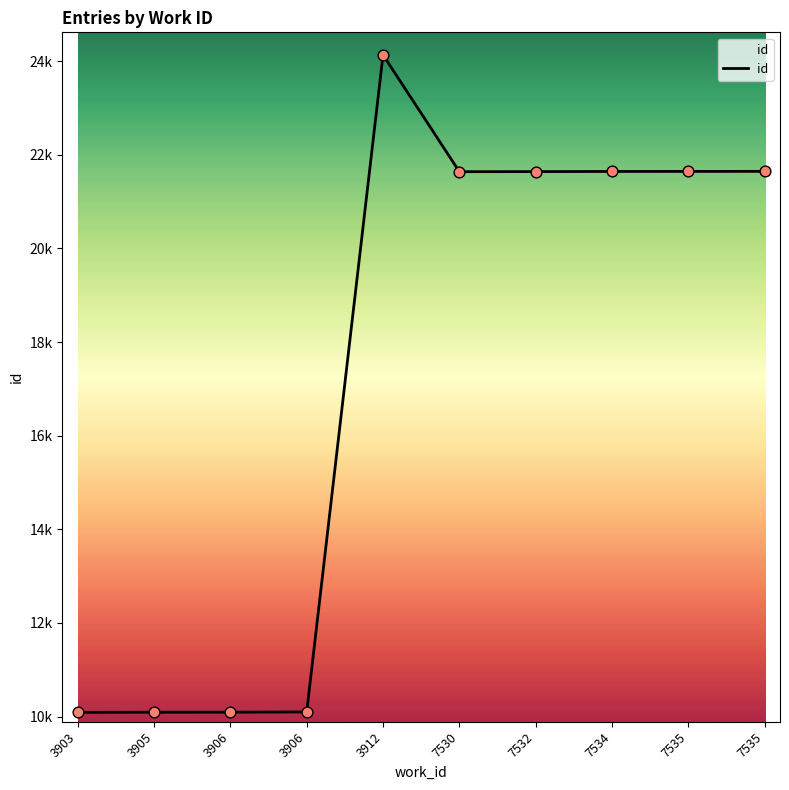

Between 3905 and 7532, which is larger?

7532